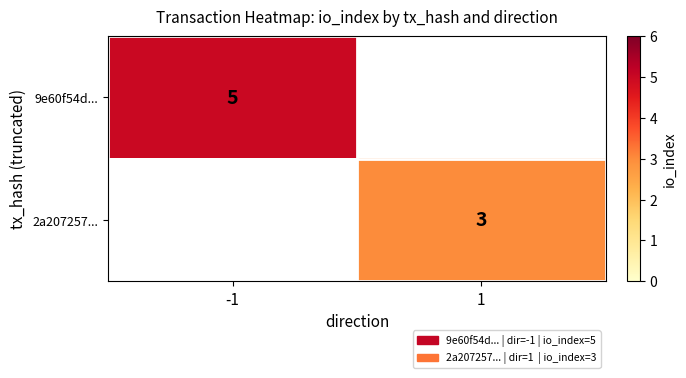

At how many categories does at least one series exceed 3?

1